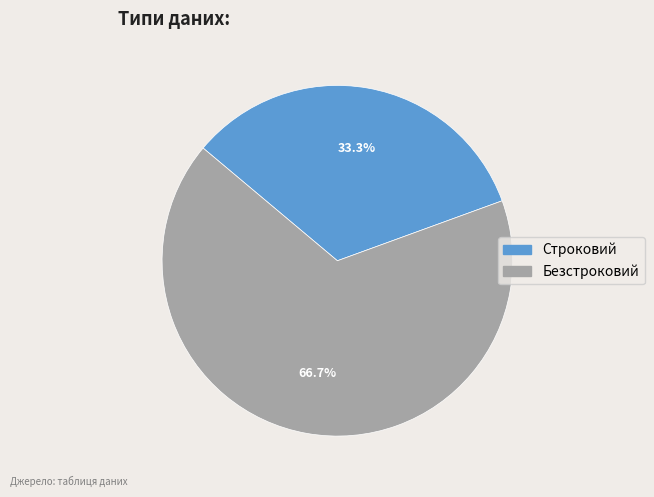

True or false: Безстроковий accounts for 56% of the total.

False